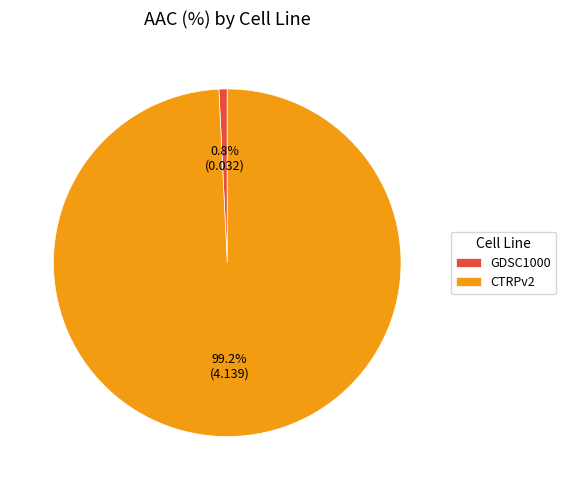

Is it true that CTRPv2 is 99% of the pie?

True